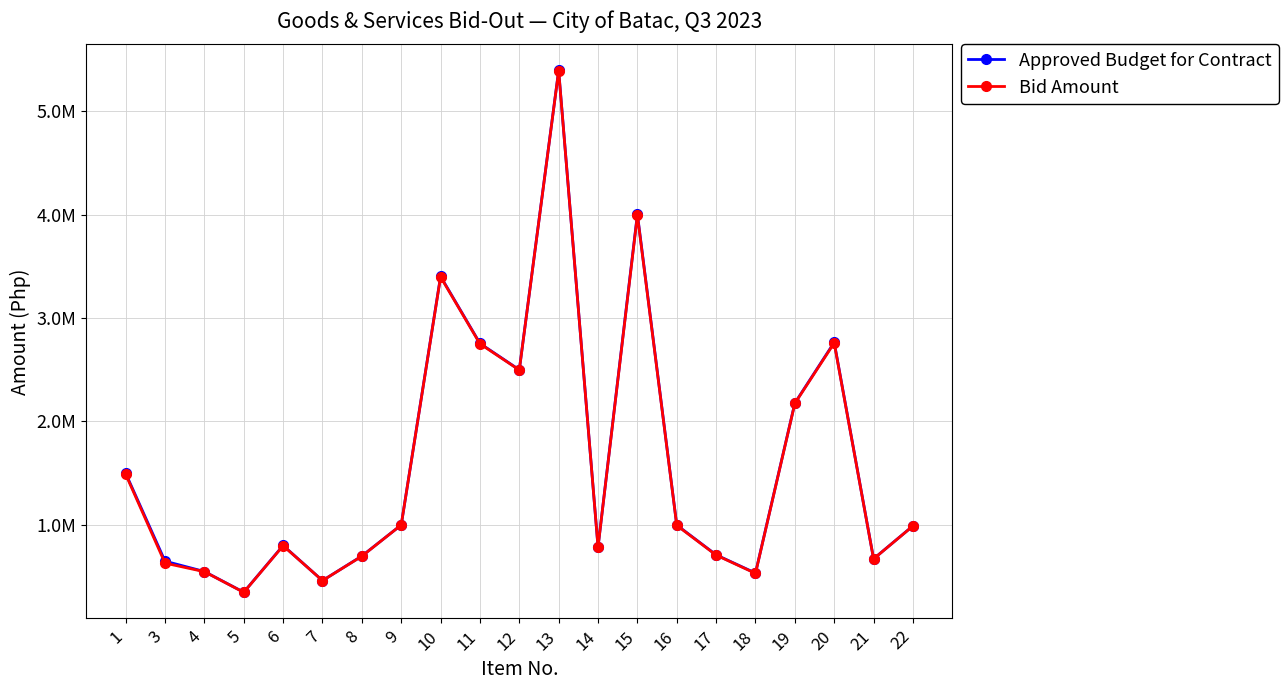

True or false: Approved Budget for Contract and Bid Amount cross at least once.

False